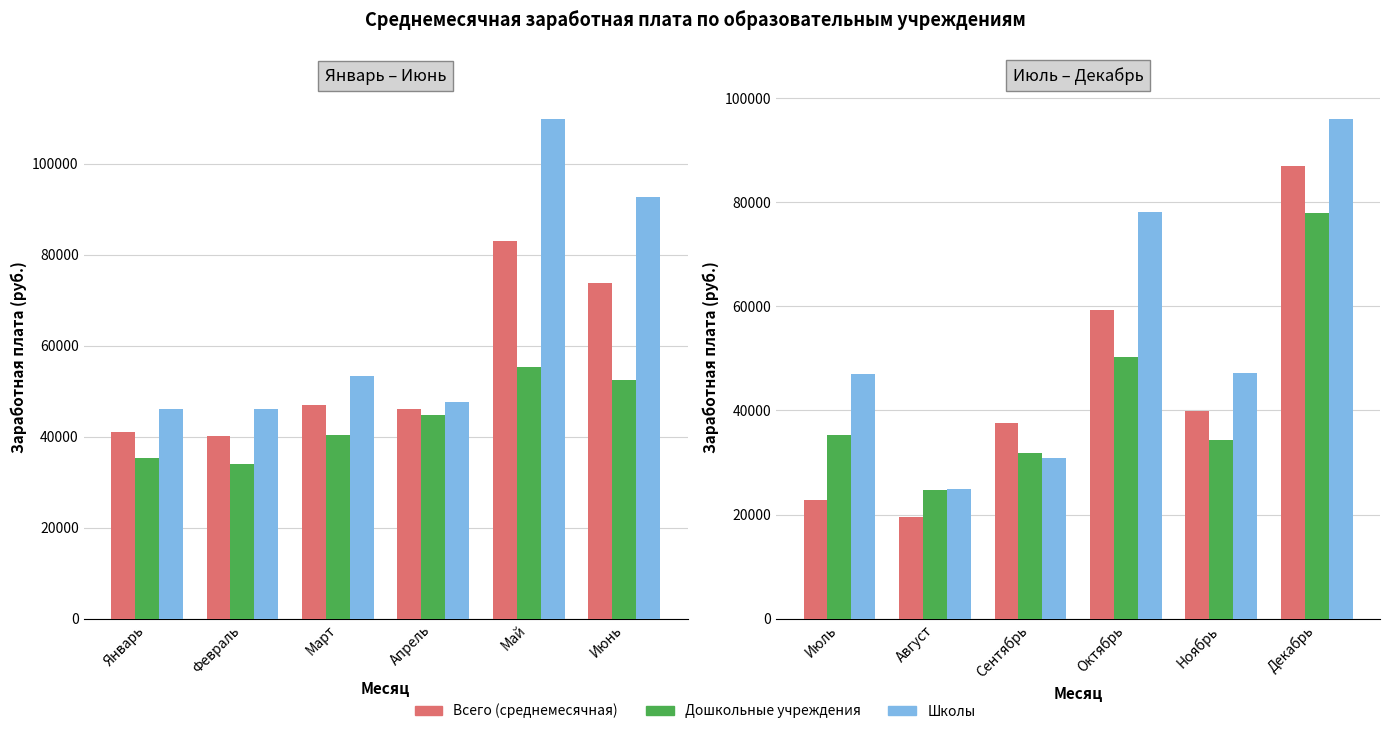

What is the difference between the maximum and minimum values in the Всего (среднемесячная) series?

67442